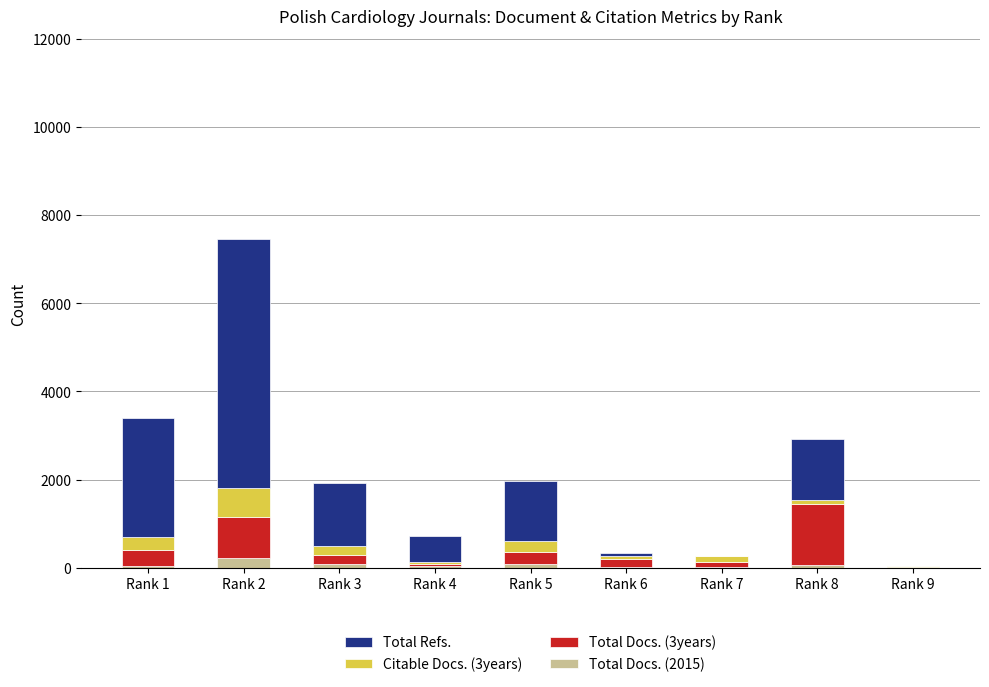

What is the sum of all Total Docs. (2015) values?

500